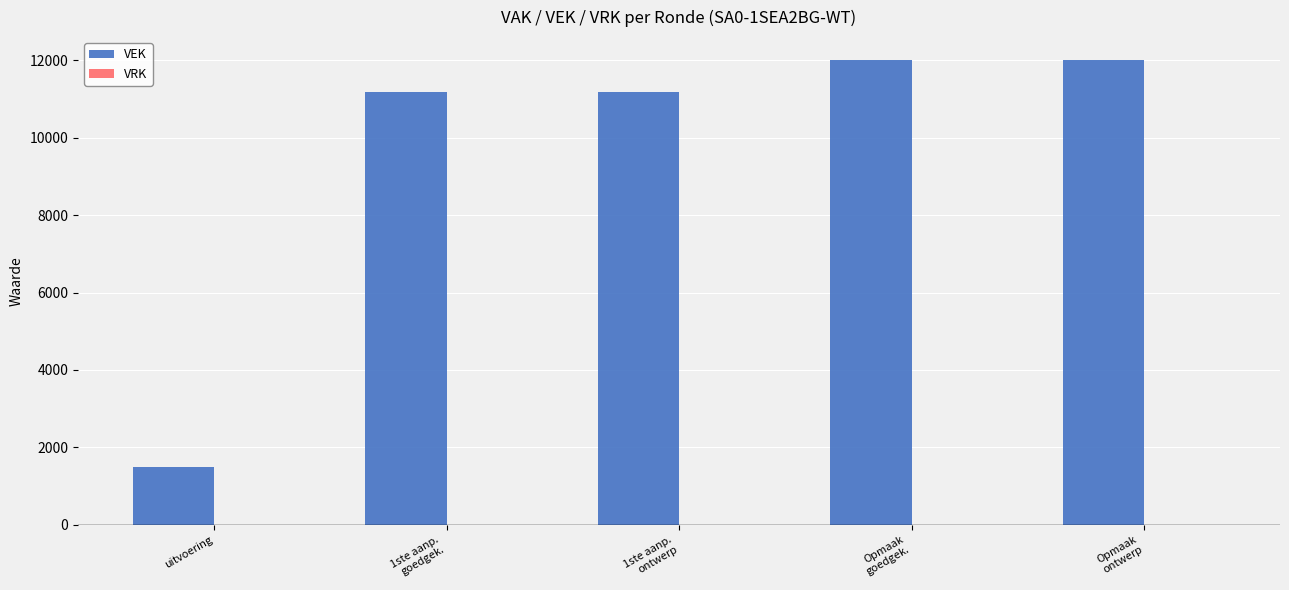

How many bars are there in total?

5